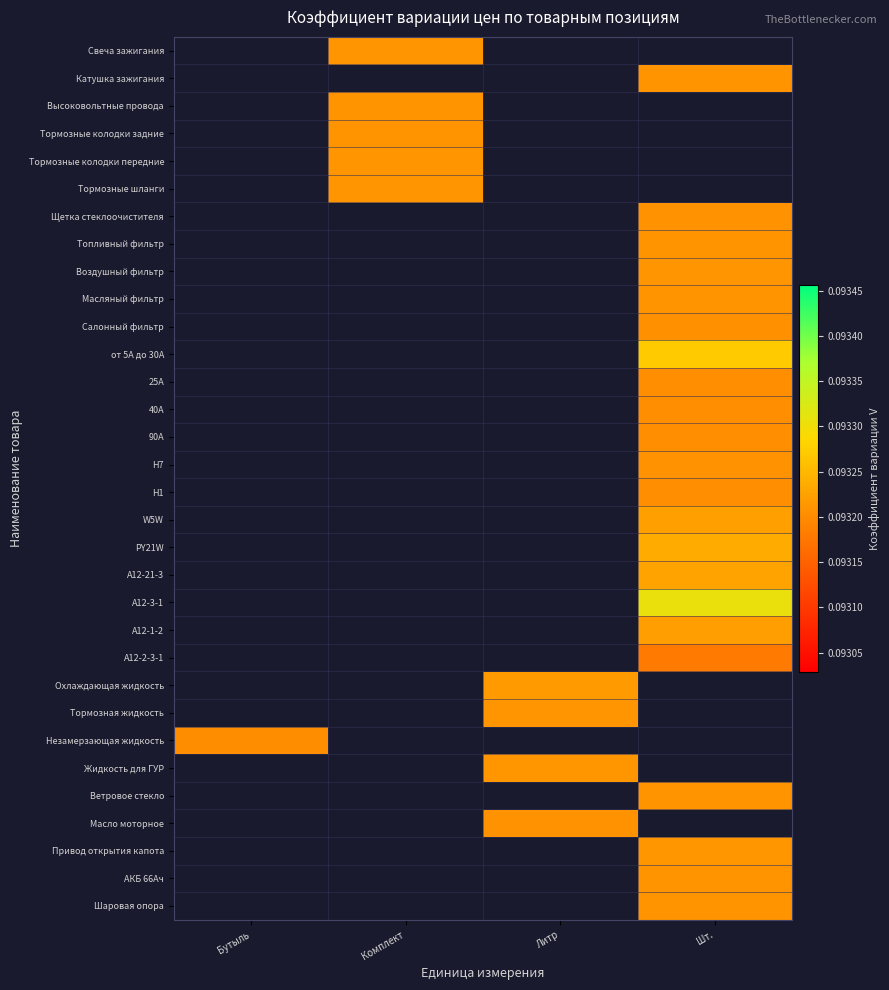

How many values in от 5А до 30А are above zero?

1